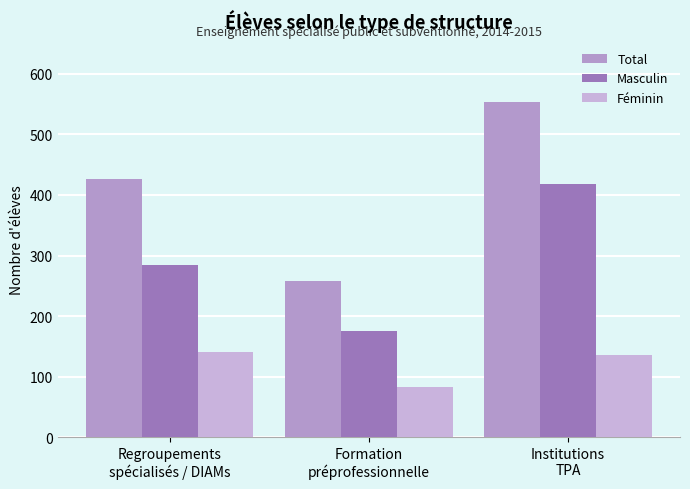

Which series has the widest spread of values?

Total